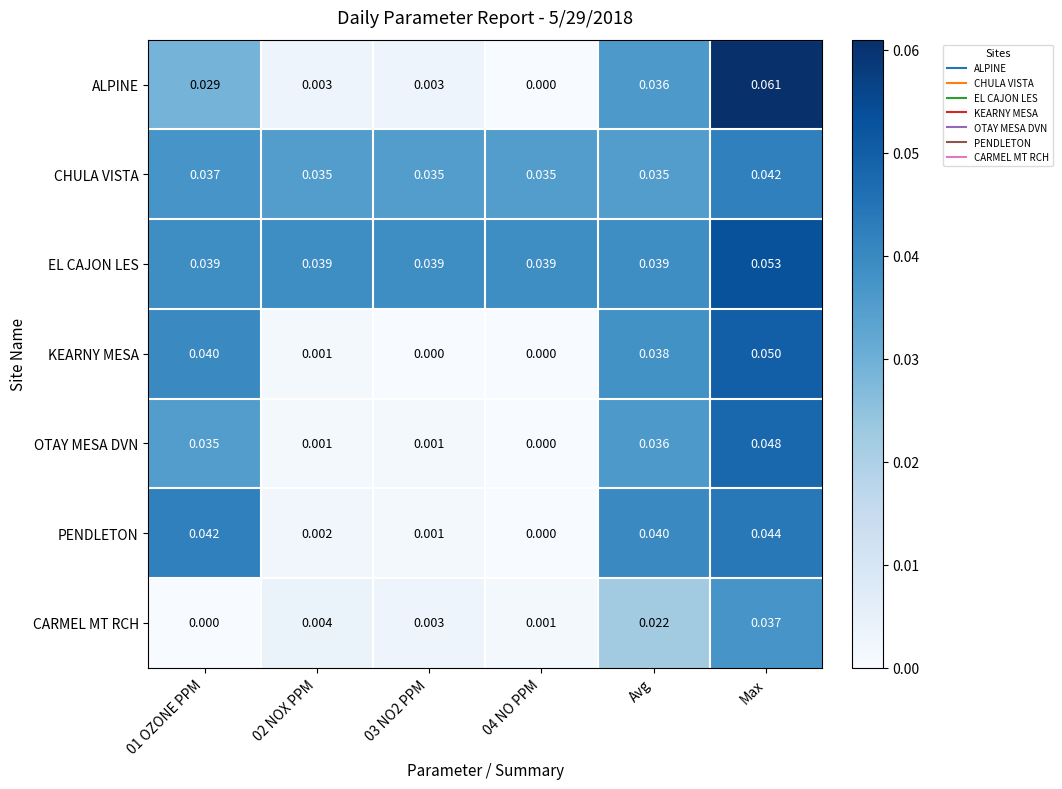

Which series has the largest total across all categories?

EL CAJON LES